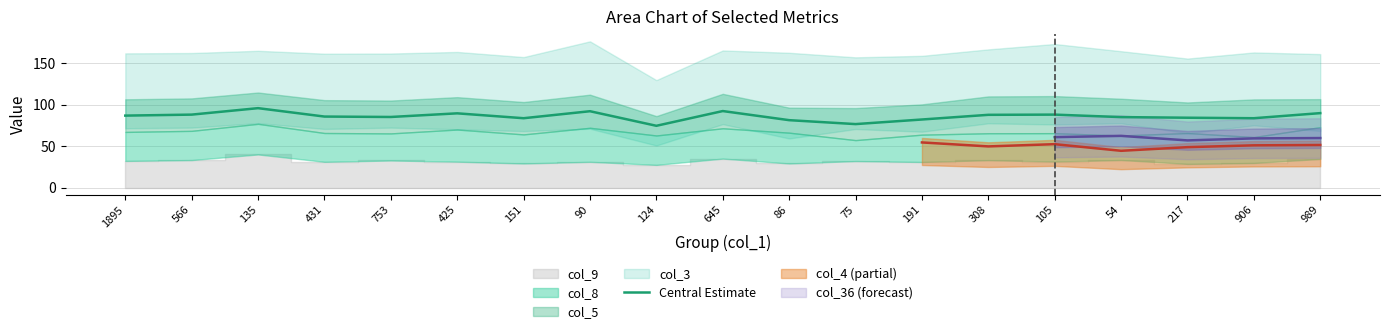

How many categories are shown in the chart?

19